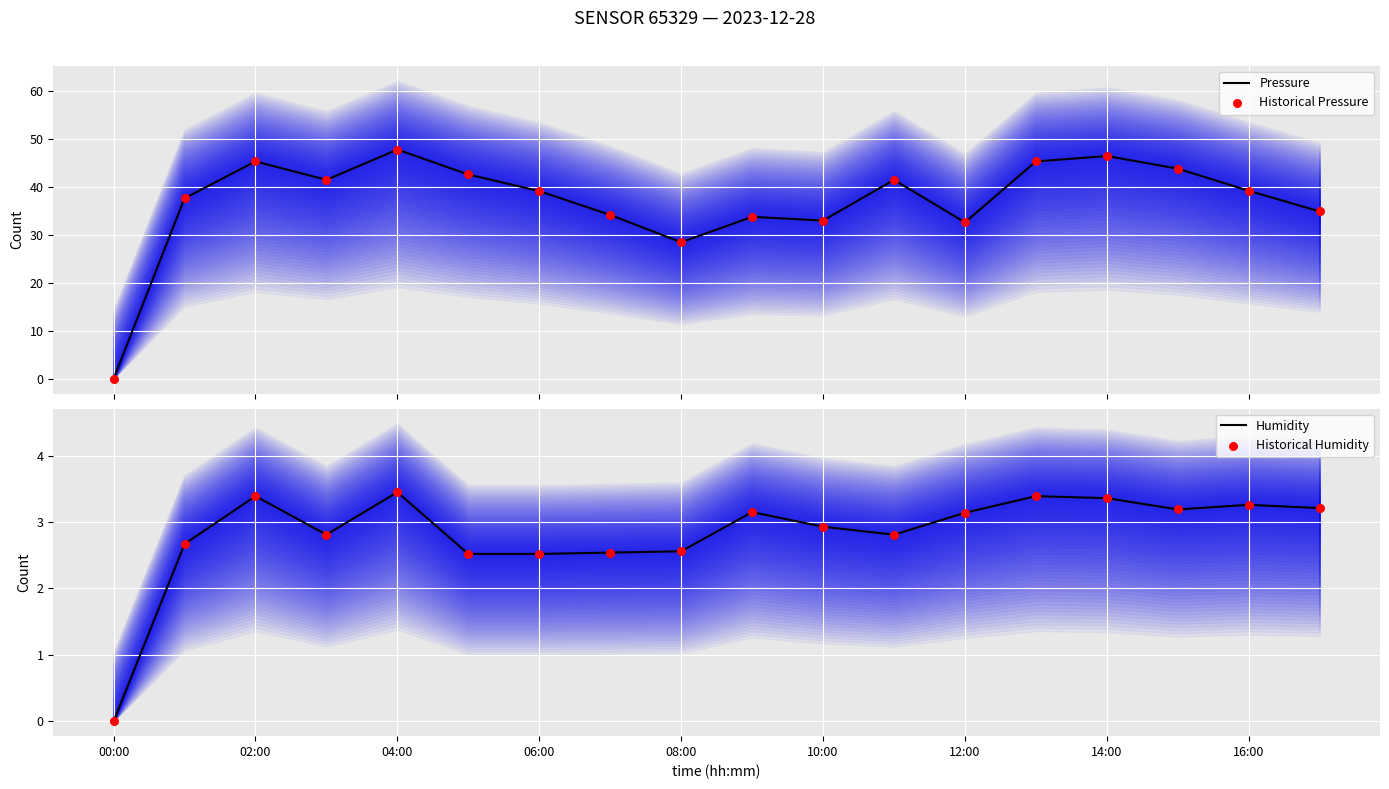

The Humidity series shows 4.6 at 02:00. True or false?

False